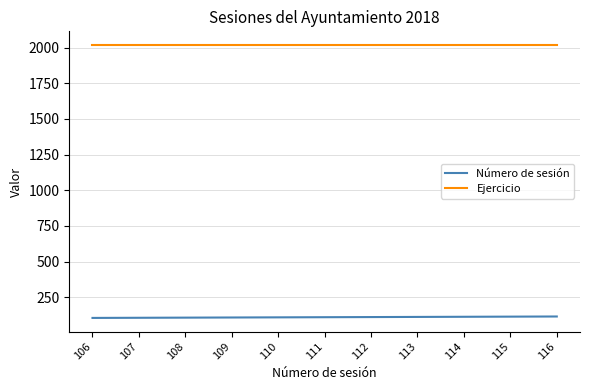

True or false: Número de sesión and Ejercicio intersect in this chart.

False